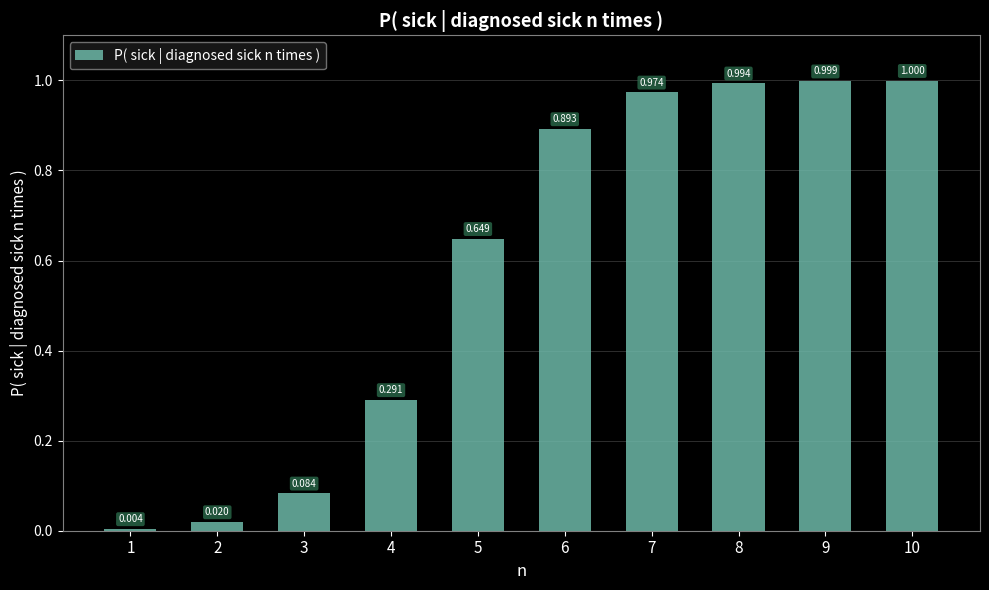

Rank the categories by value from highest to lowest.

10, 9, 8, 7, 6, 5, 4, 3, 2, 1